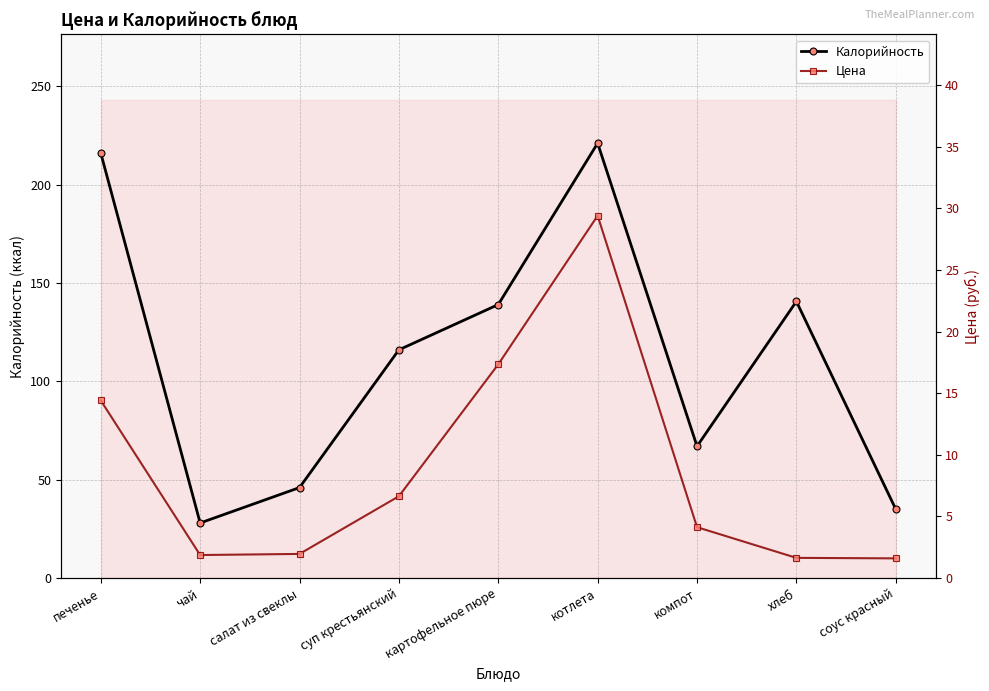

What is the sum of the Цена values at соус красный and картофельное пюре?

18.9